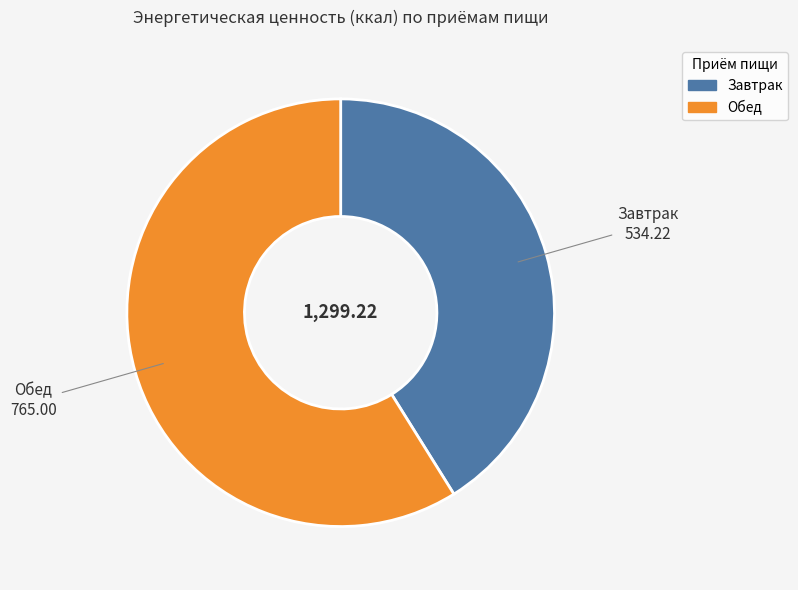

Approximately how many times larger is the value at Завтрак compared to Обед?

0.7